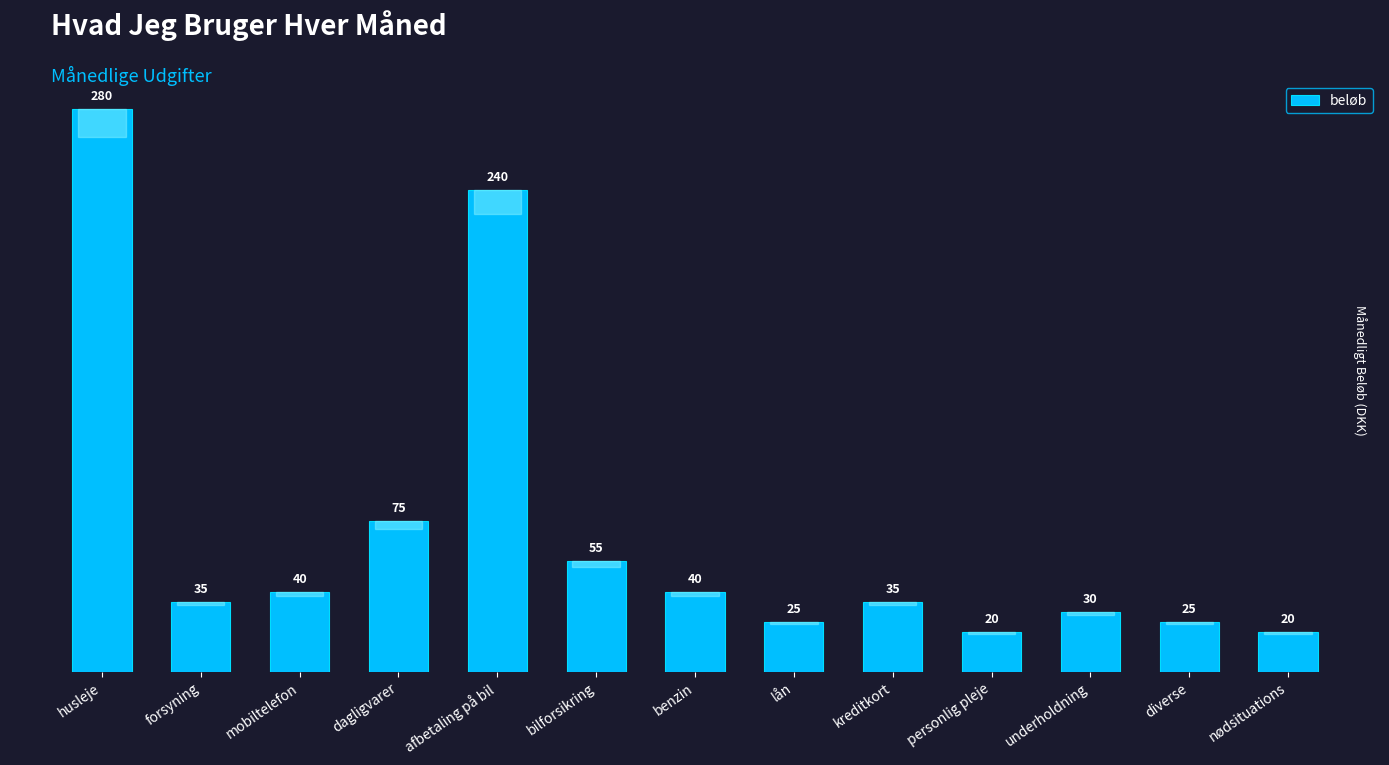

What is the change in value from mobiltelefon to nødsituations?

-20